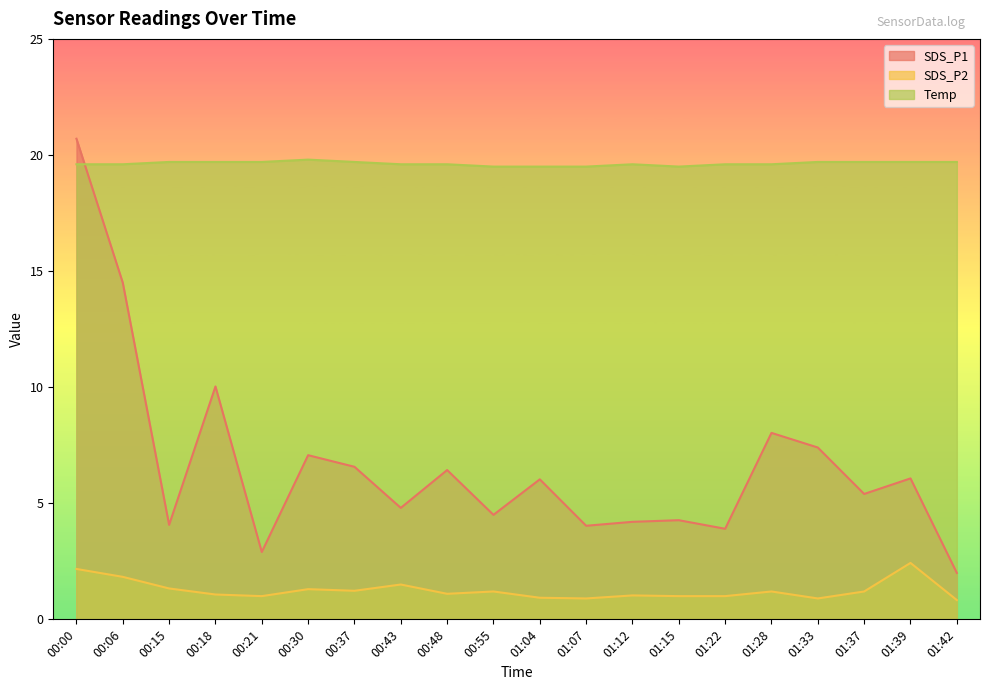

Is it true that Temp equals 4.2 at 00:37?

False